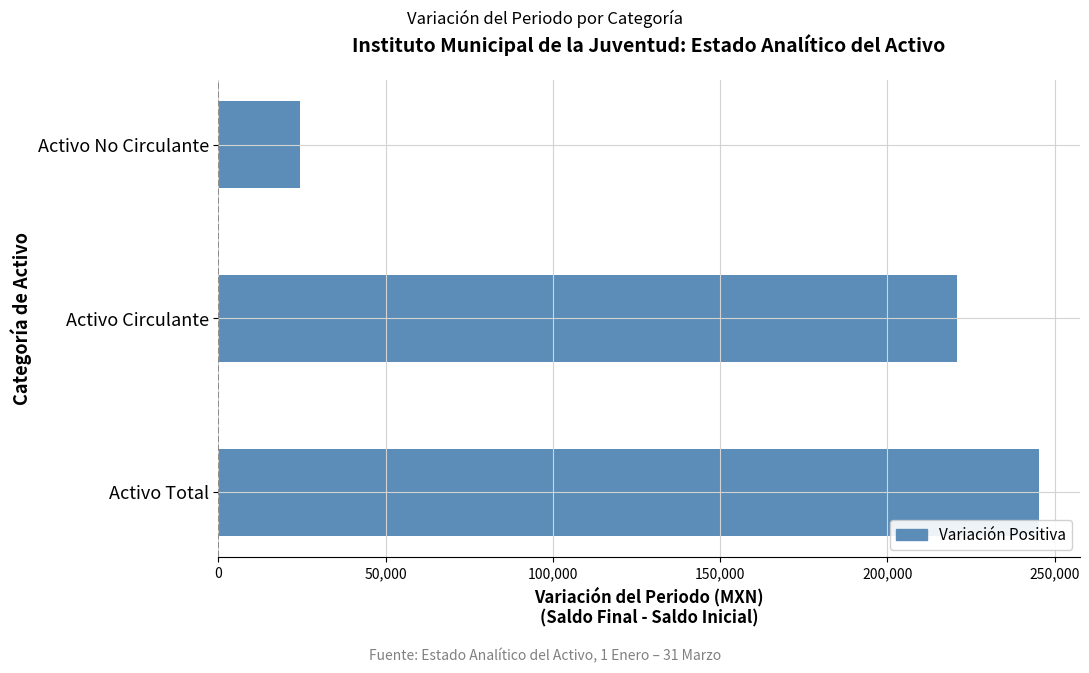

The chart shows a value of 24374.0 at Activo No Circulante. True or false?

True